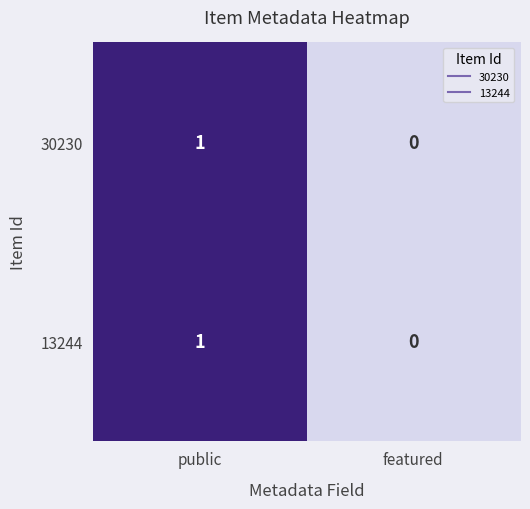

At which label is 30230 closest to 0?

featured